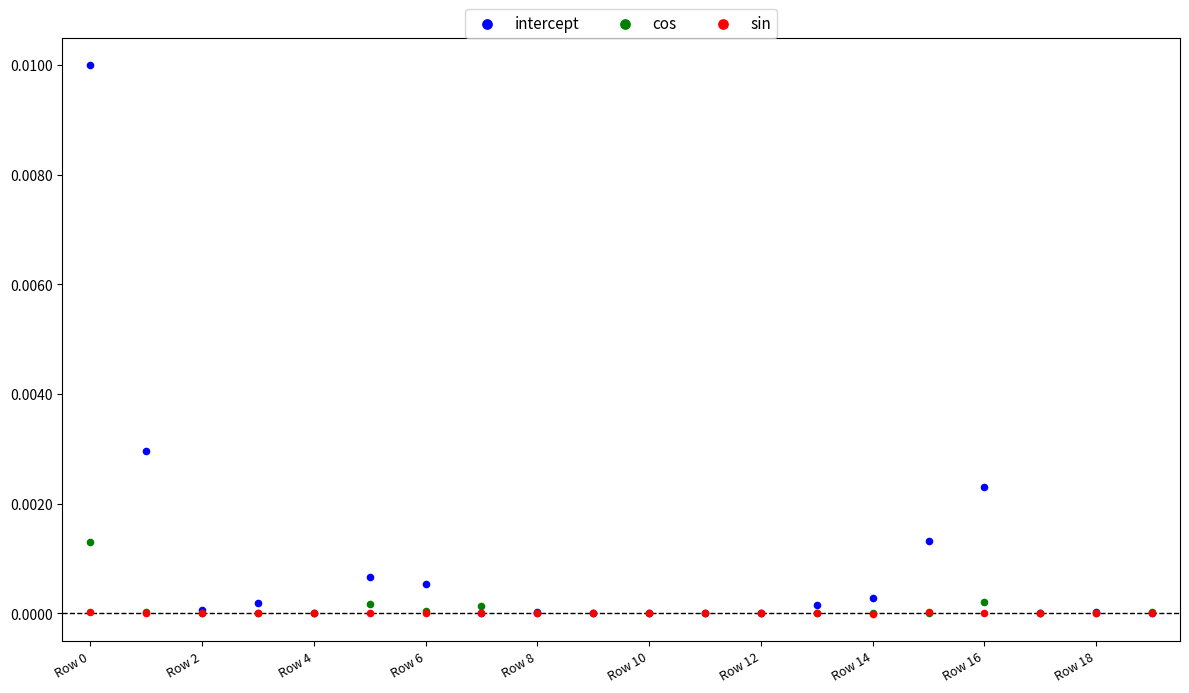

Which series contains the highest Y value?

intercept